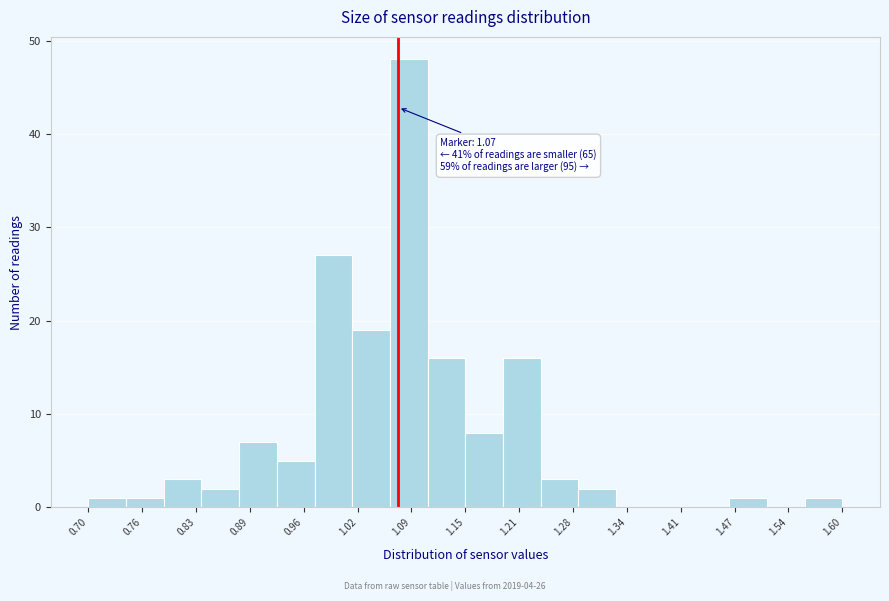

Over which range of the x-axis is the bar tallest?

1.060 to 1.105